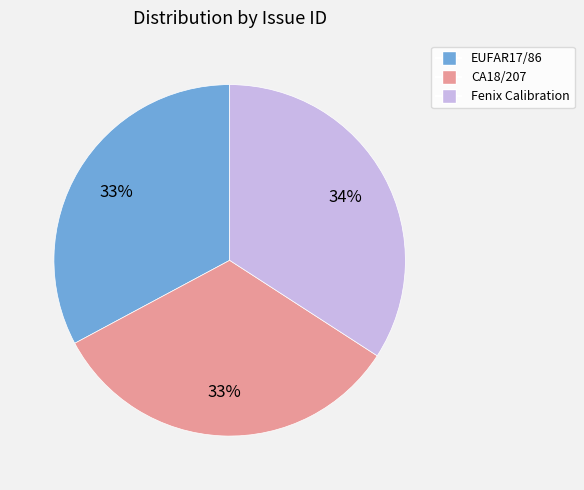

To the nearest percent, what is the average slice percentage?

33%